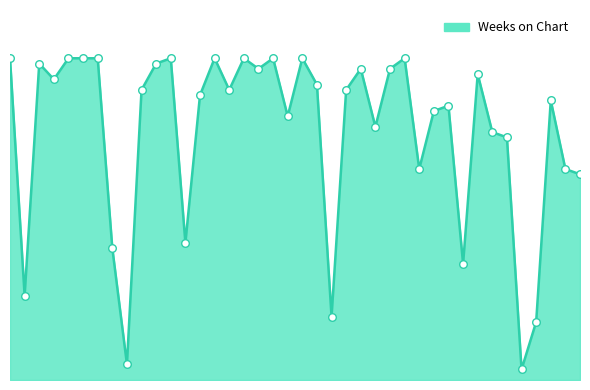

Does the chart have visible grid lines?

No